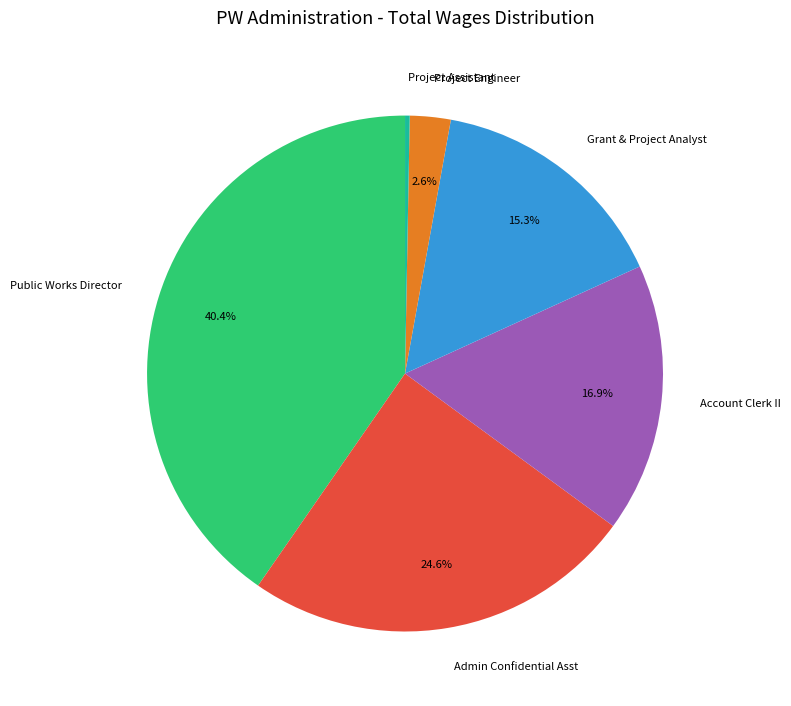

How many slices are in this pie chart?

6